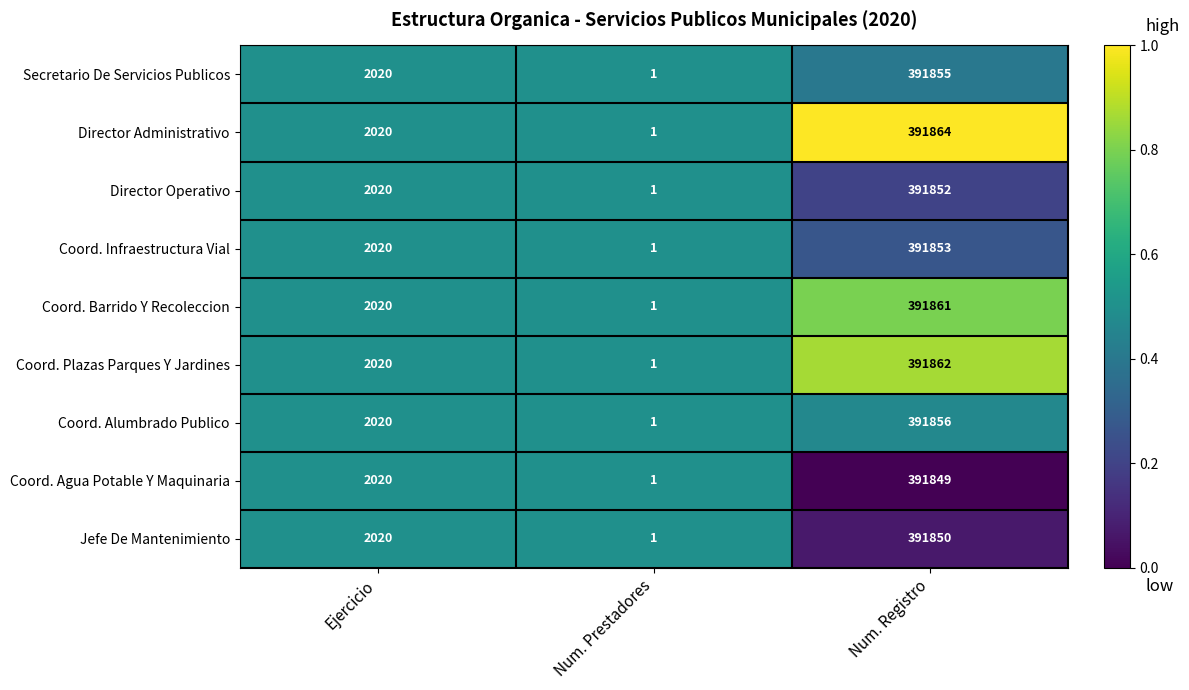

Where is Director Operativo nearest to the value 195926?

Ejercicio